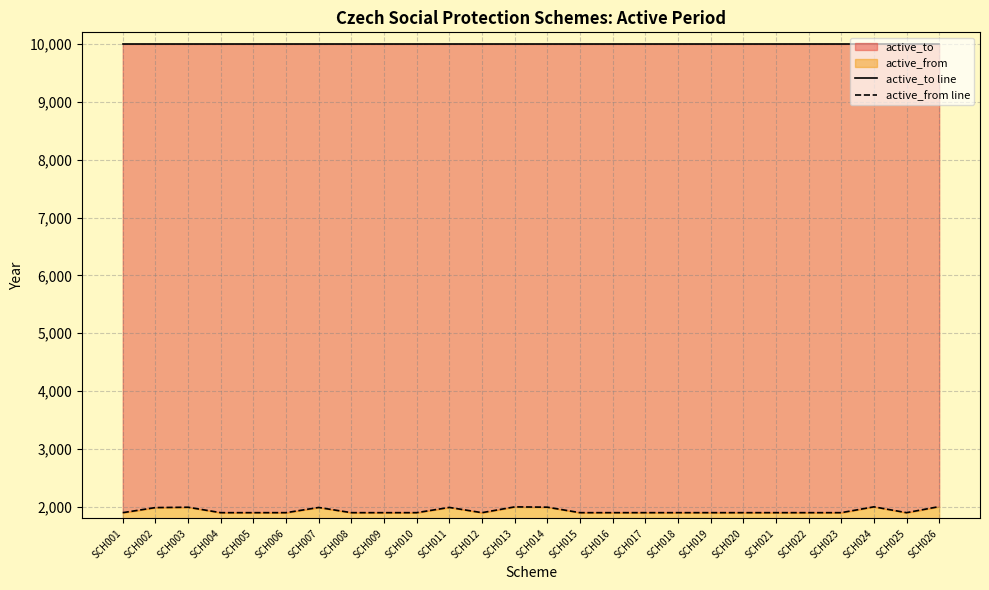

True or false: active_from line and active_to line intersect in this chart.

False